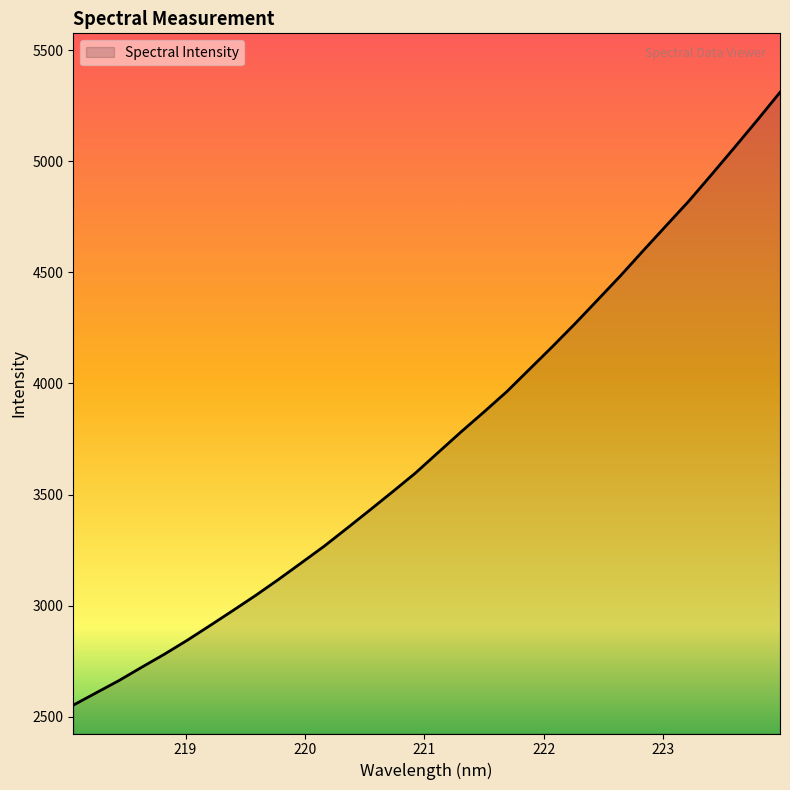

What is the greatest value displayed?

5310.7